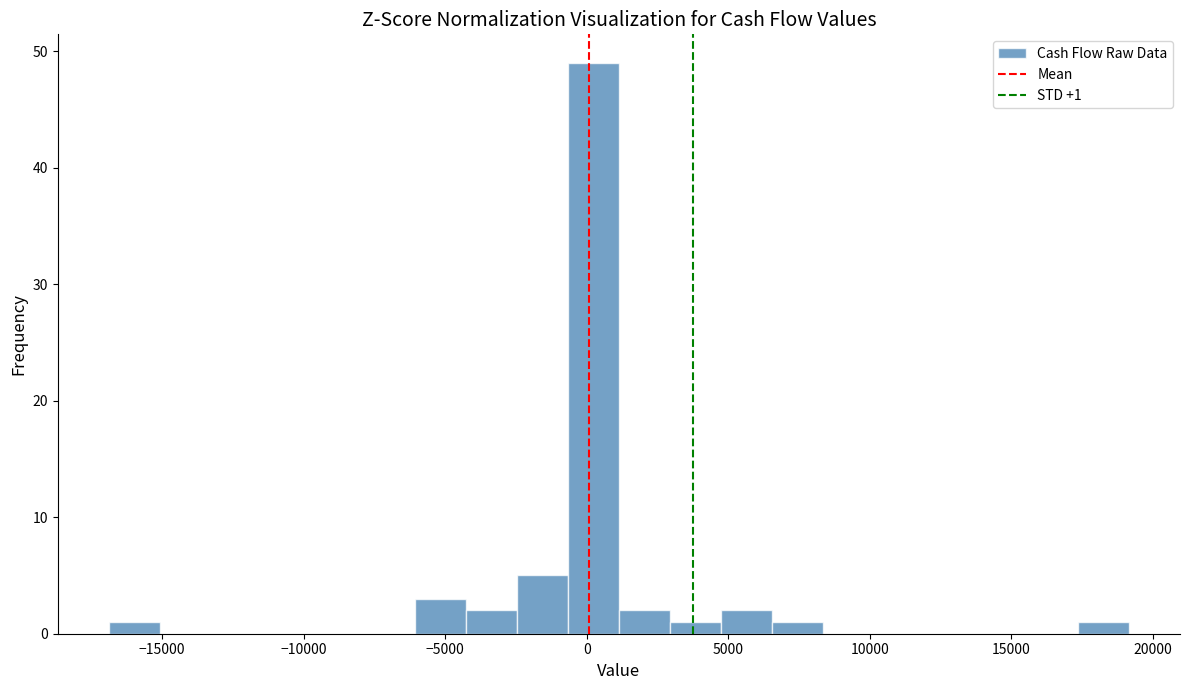

Around what value on the x-axis is the tallest bar? Give the approximate position of its centre, as read against the axis.

0